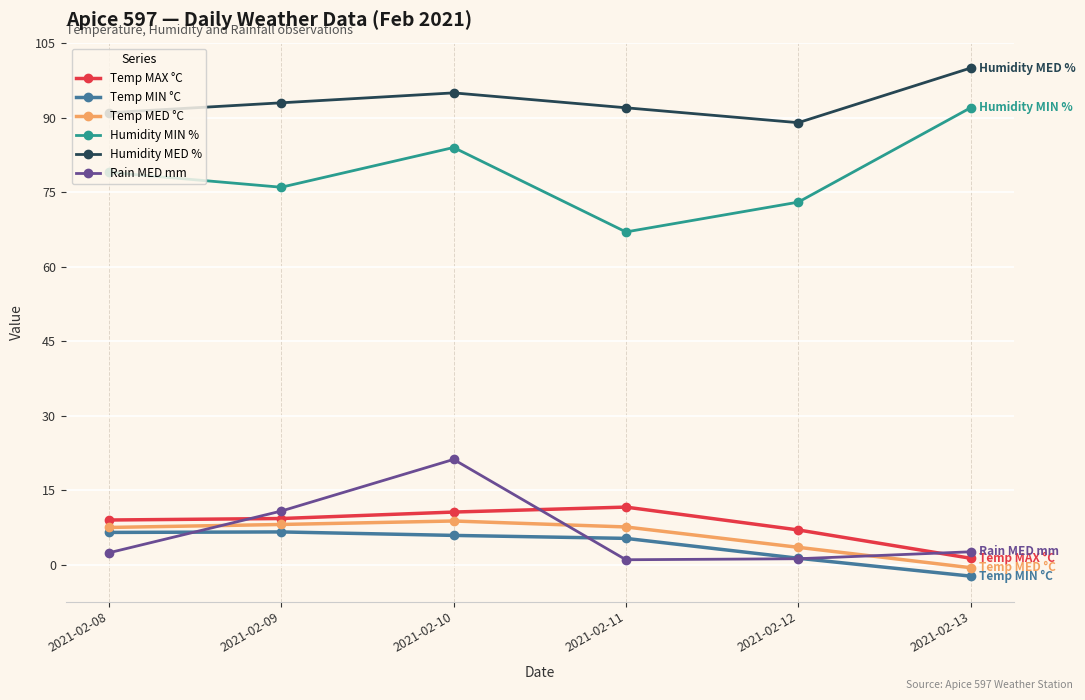

What are all the series names shown in the legend?

Temp MAX °C, Temp MIN °C, Temp MED °C, Humidity MIN %, Humidity MED %, Rain MED mm